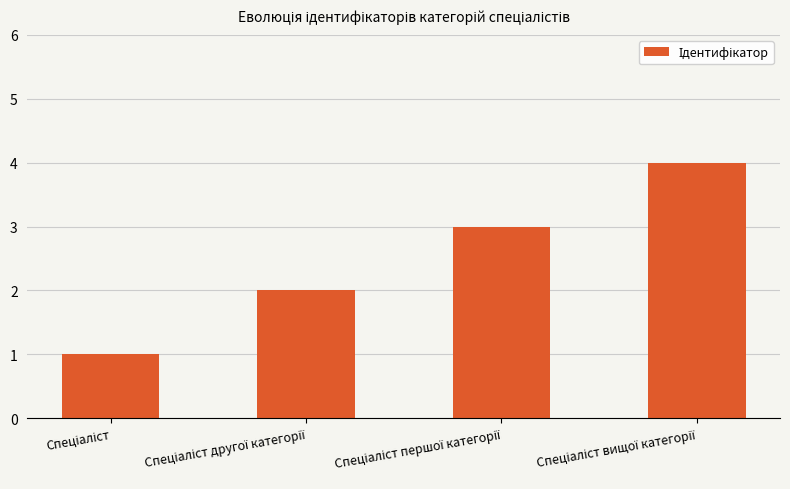

Count the number of categories in the chart.

4